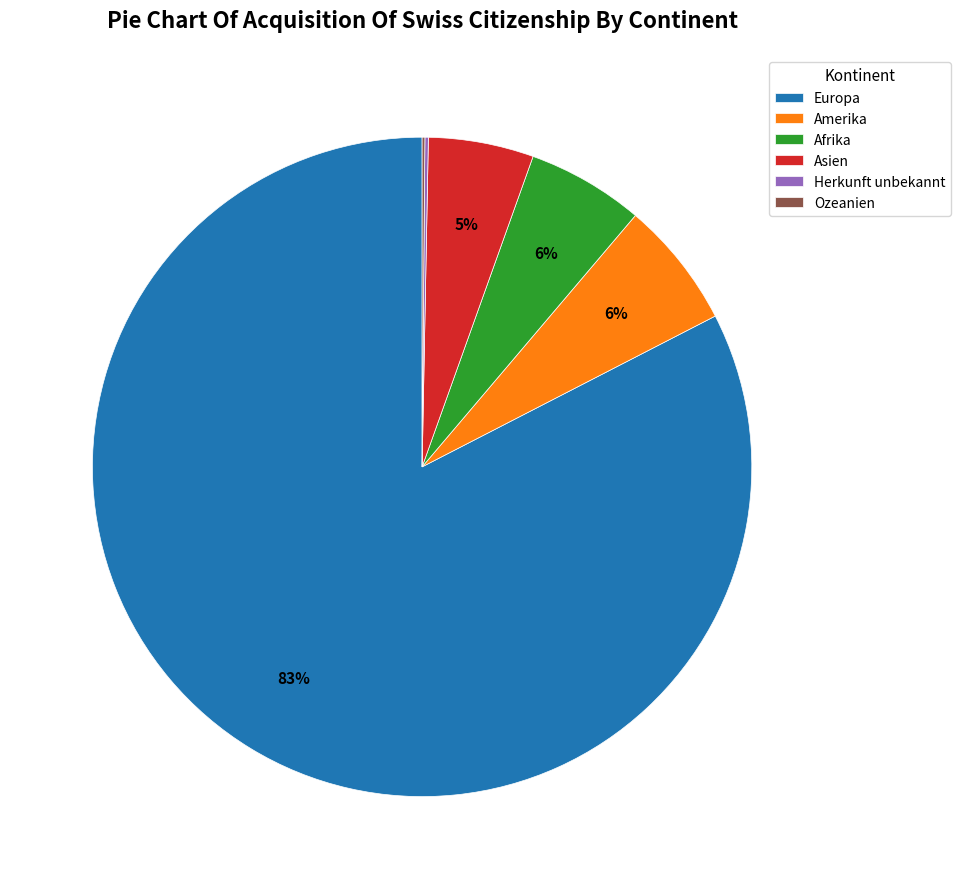

True or false: Europa accounts for 83% of the total.

True